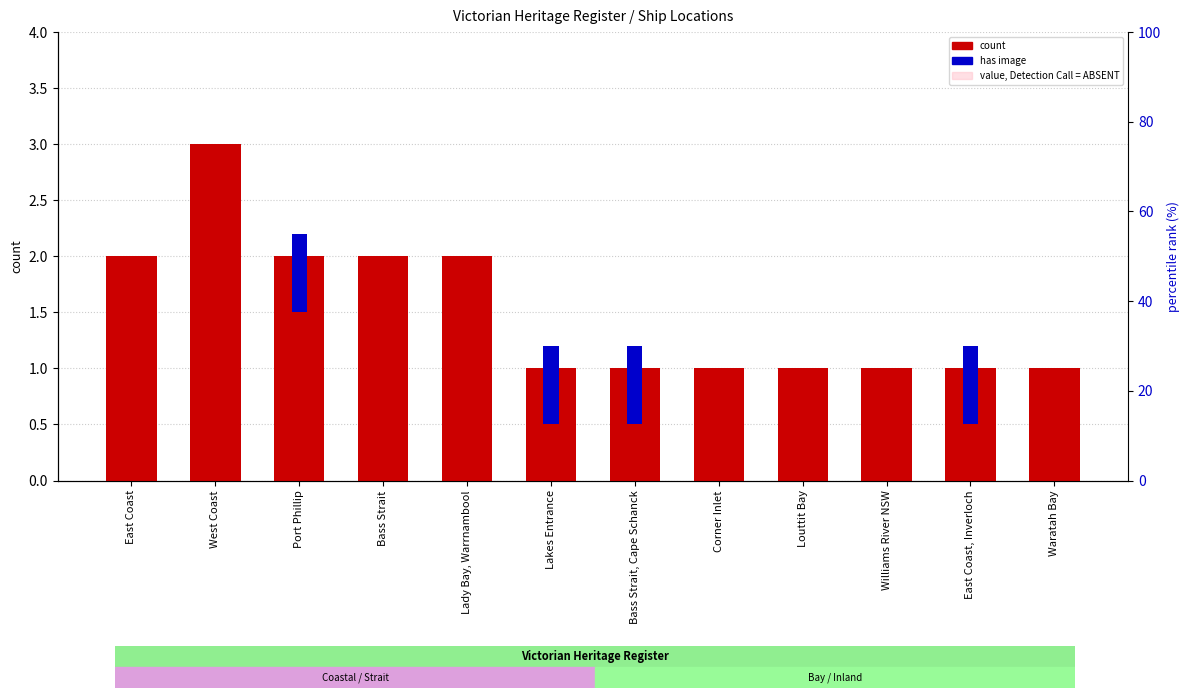

What is the label of the 4th bar from the left?

Bass Strait